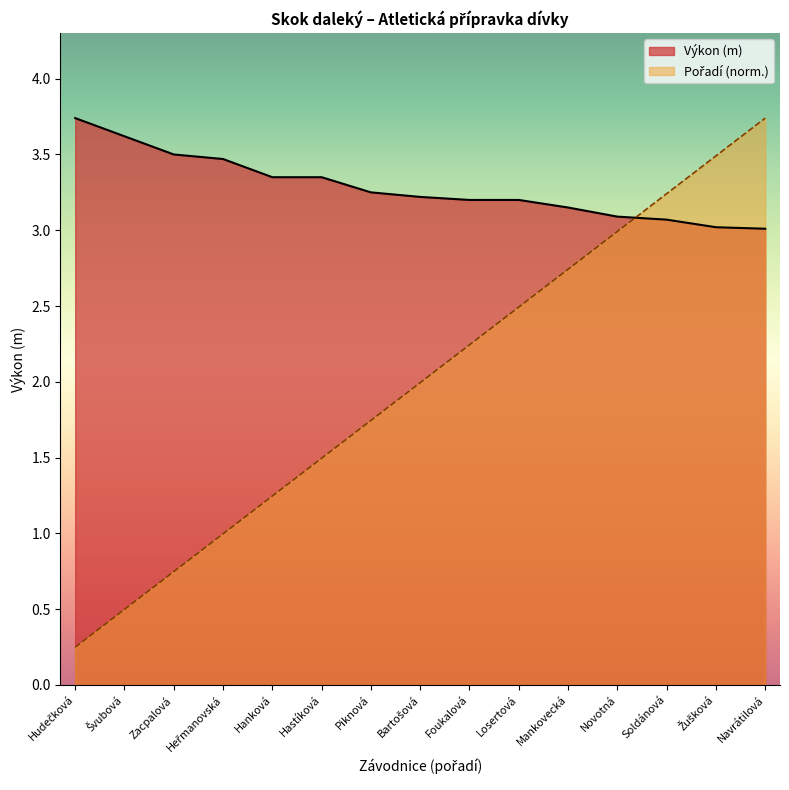

What is the sum of all Výkon values?

49.2